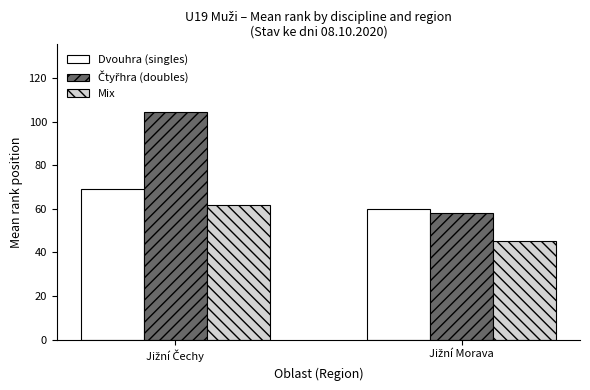

What is the greatest value displayed?

104.3